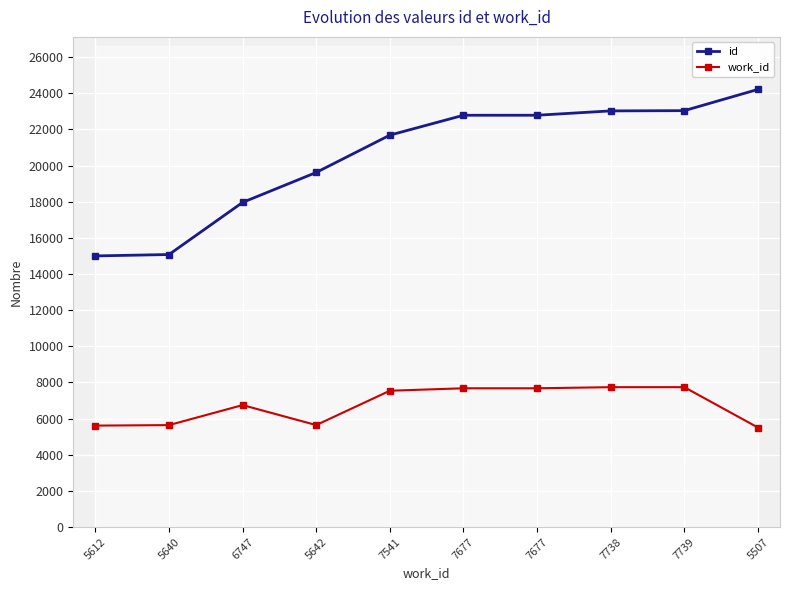

At which label is id closest to 19604?

5642